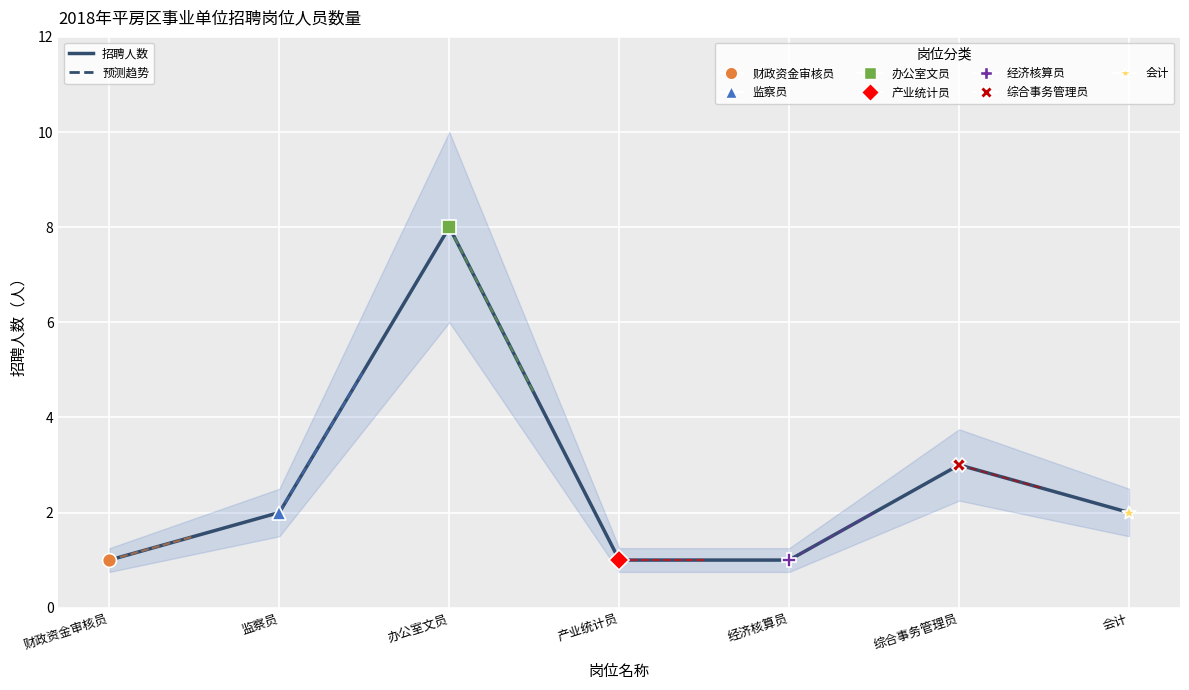

True or false: the data shows 2 at 财政资金审核员.

False